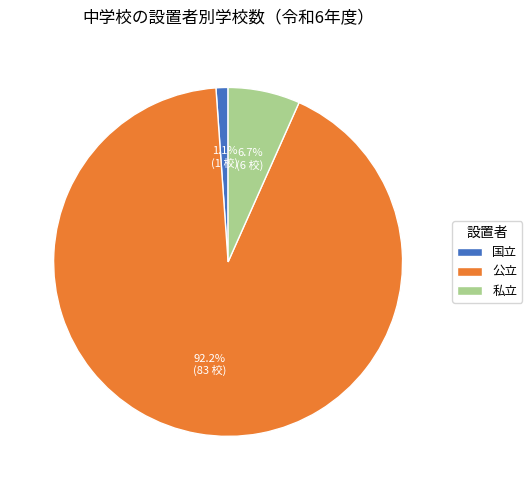

The 私立 slice represents 1% of the pie. True or false?

False